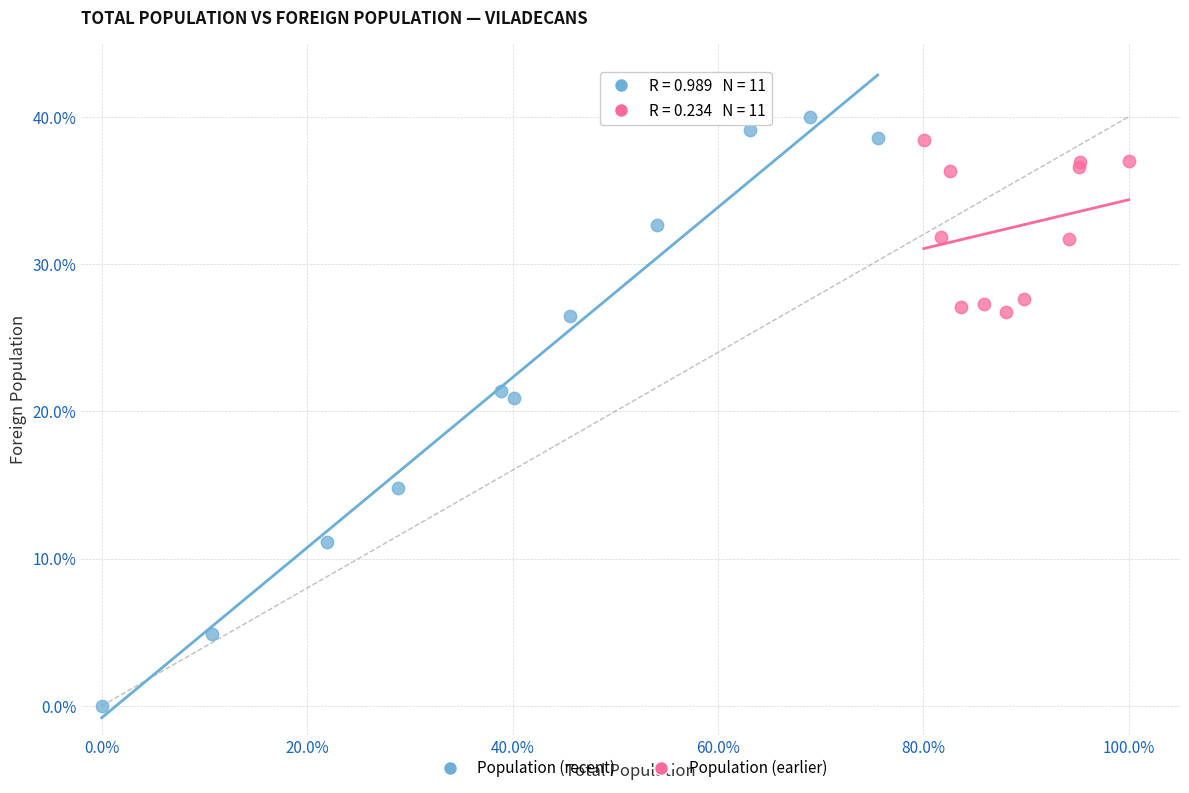

Which series has the widest spread of Y values?

Population (recent)